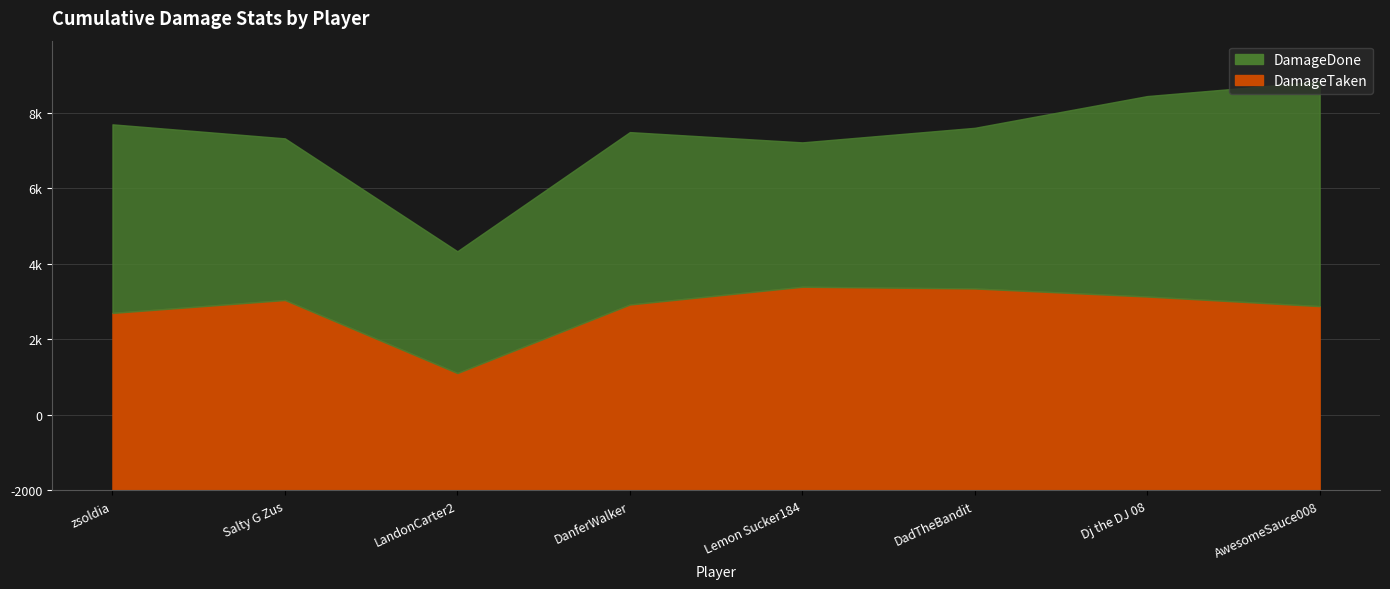

List the labels in order of value, largest first.

Lemon Sucker184, DadTheBandit, Dj the DJ 08, Salty G Zus, DanferWalker, AwesomeSauce008, zsoldia, LandonCarter2